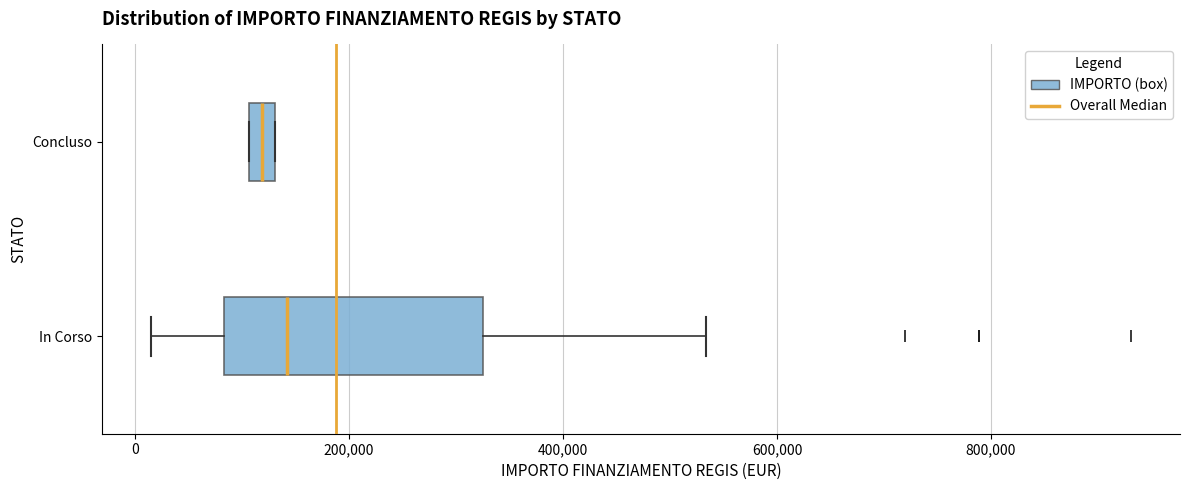

Where is the right edge of the box for Concluso on the x-axis? The values are not printed on the chart, so give them approximately, as read against the axis.

140000